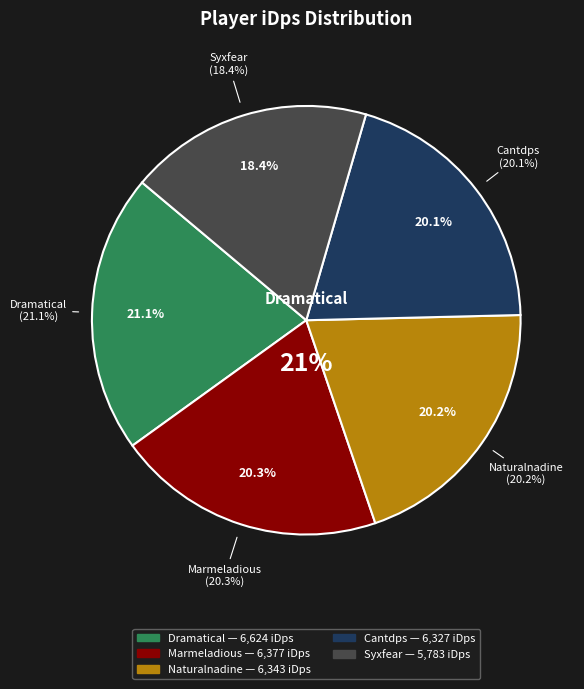

To the nearest percent, what is the average slice percentage?

20%